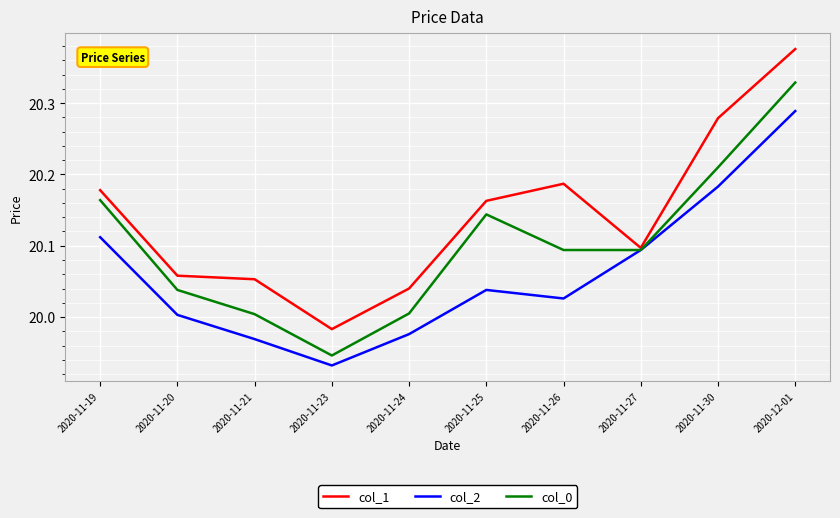

Does the chart display data point markers on the line(s)?

No